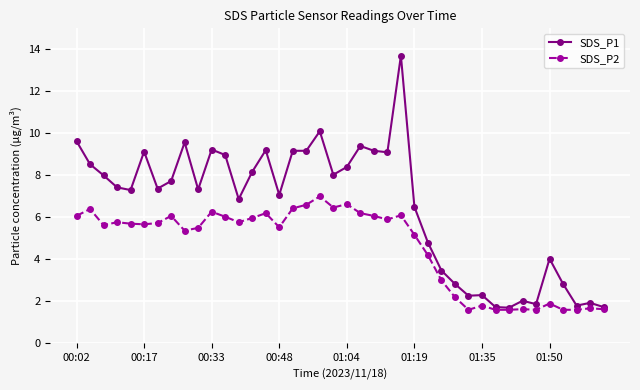

Which series has the widest spread of values?

SDS_P1